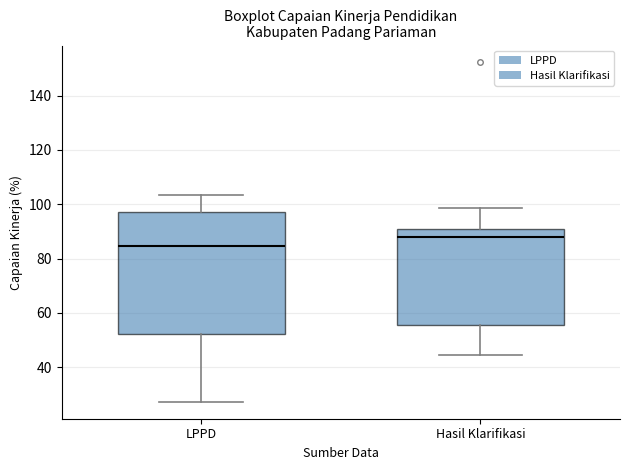

Reading left to right, read every box against the y-axis: the position of its median line, the range the box covers, and the ends of its whiskers. The values are not printed on the chart, so give them approximately, as read against the axis.

LPPD: median 84, box 52 to 98, whiskers 28 to 104
Hasil Klarifikasi: median 88, box 56 to 90, whiskers 44 to 98